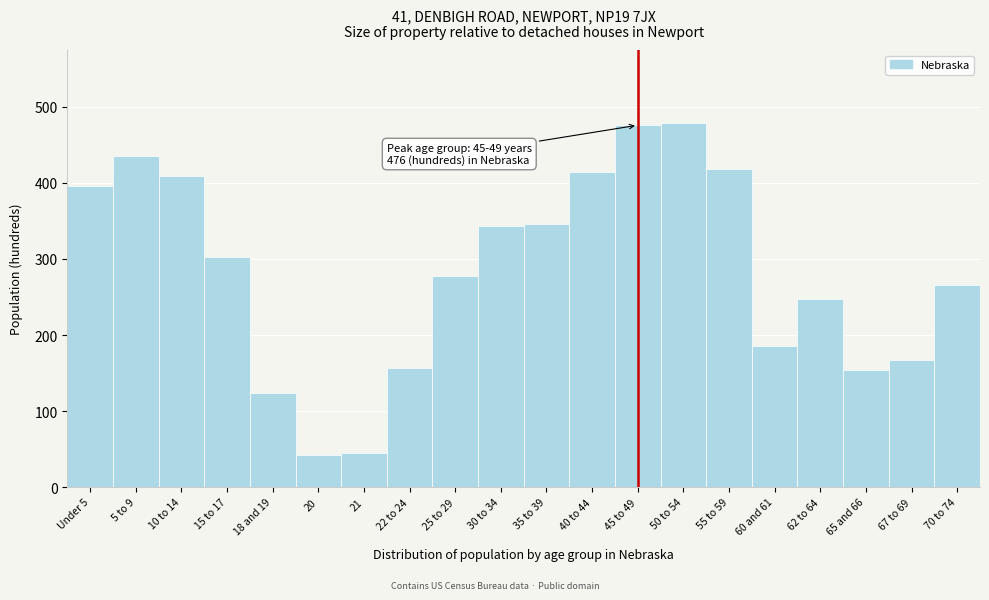

Reading right to left, transcribe all the data shown in this chart.

266	167	154	248	186	418	479	476	414	346	343	278	157	45	42	124	303	409	435	396